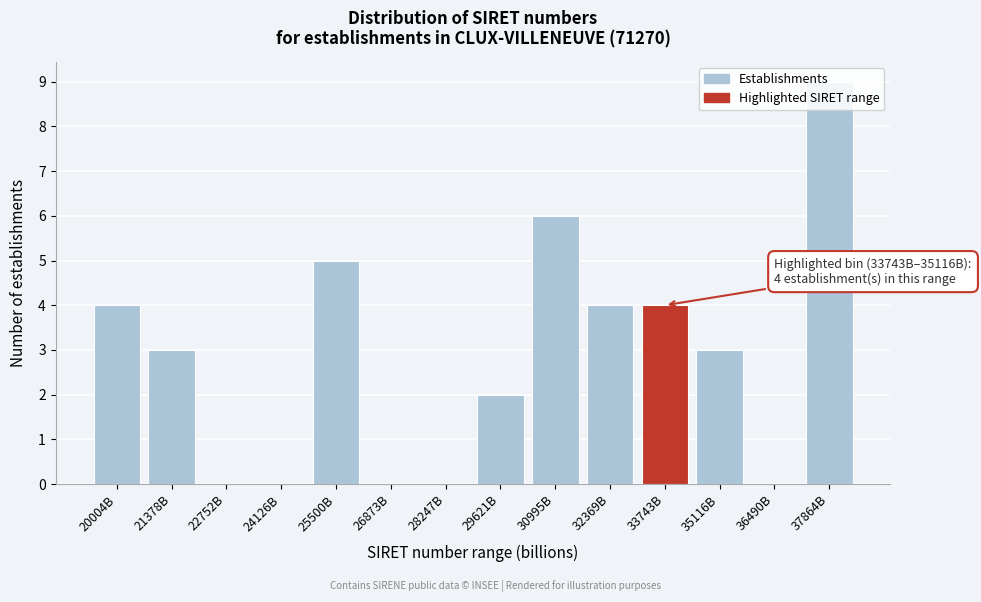

What value does the data have at 35116B?

3